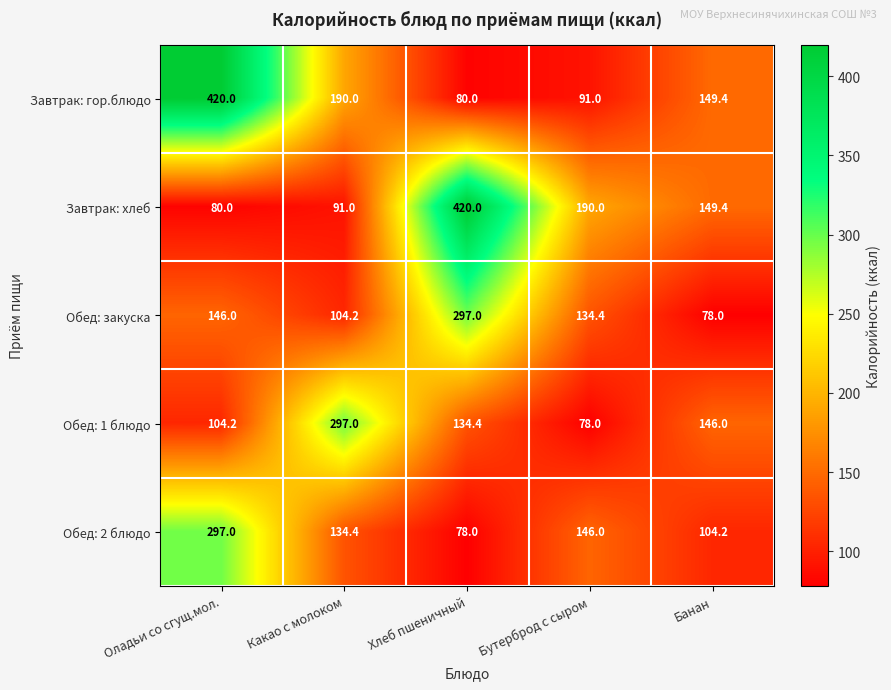

Is the value of Завтрак: гор.блюдо at Банан greater than the value of Завтрак: хлеб at Бутерброд с сыром?

No